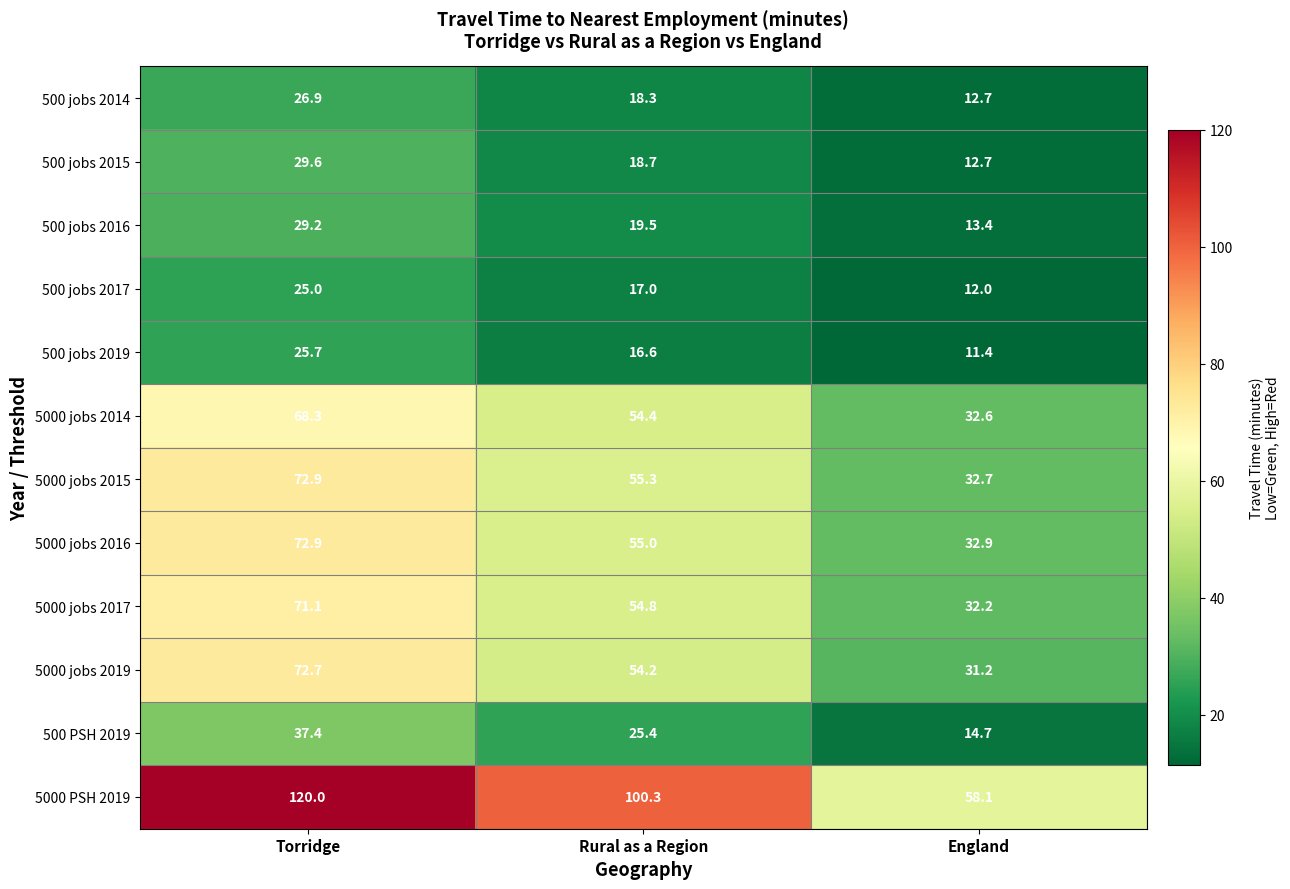

Is it true that 500 jobs 2016 equals 6.1 at Rural as a Region?

False